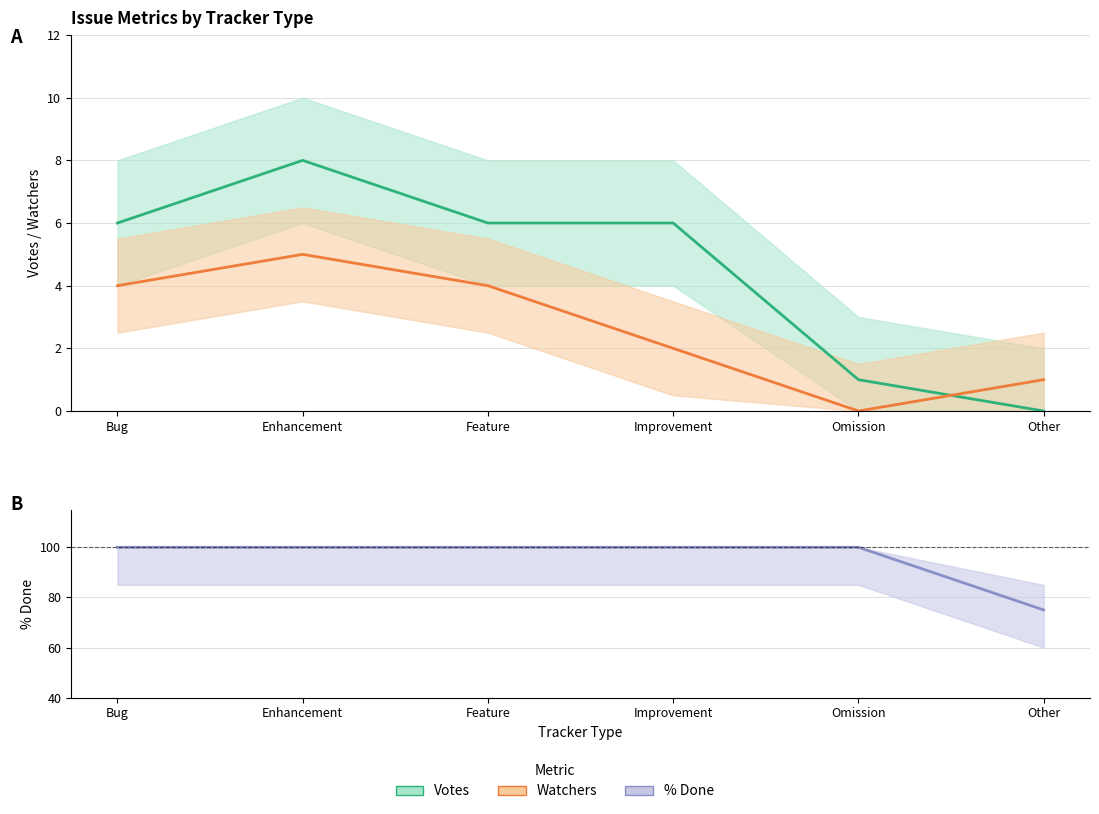

Which category has the highest value in the % Done series?

Bug